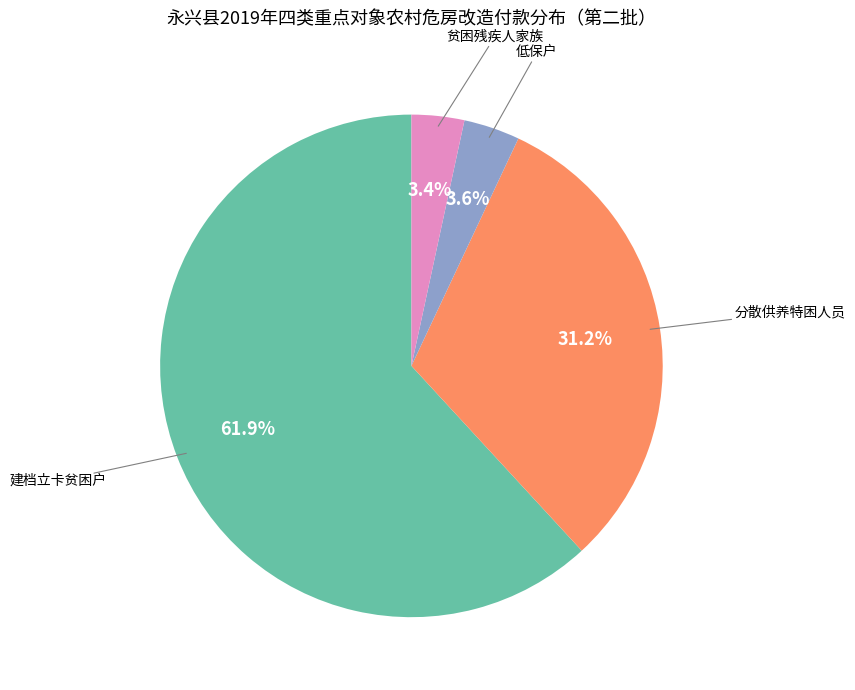

Does any single category account for the majority?

Yes